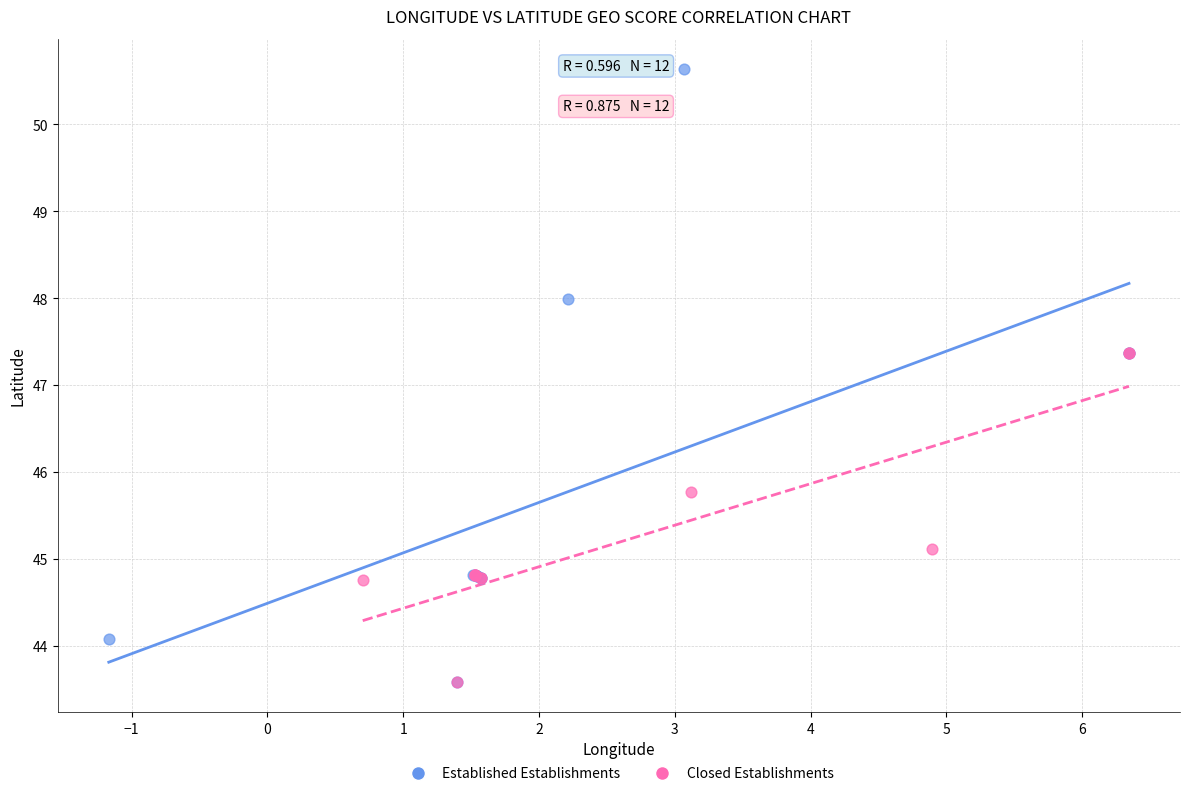

Which series reaches the maximum Y coordinate?

Established Establishments